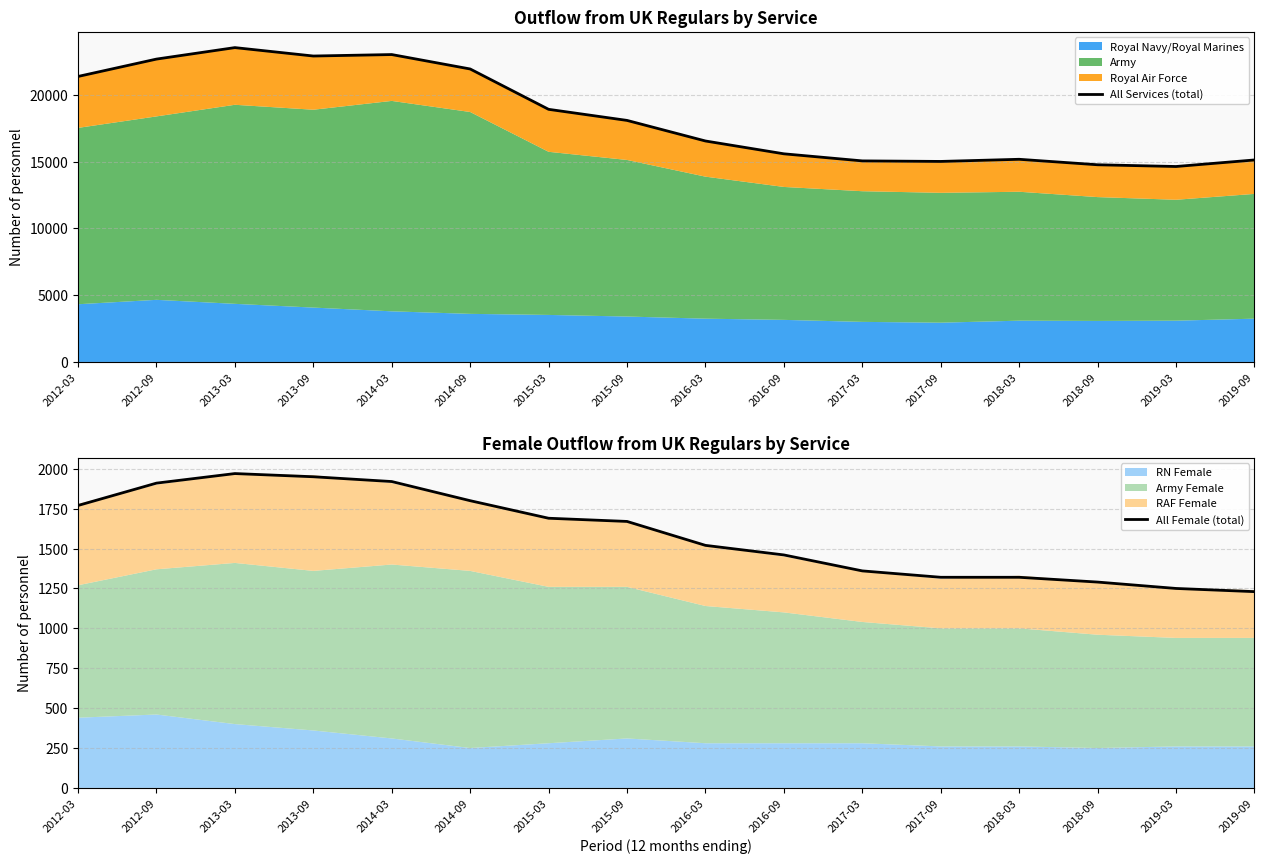

True or false: All Female (total) has a value of 1460 at 2016-09.

True